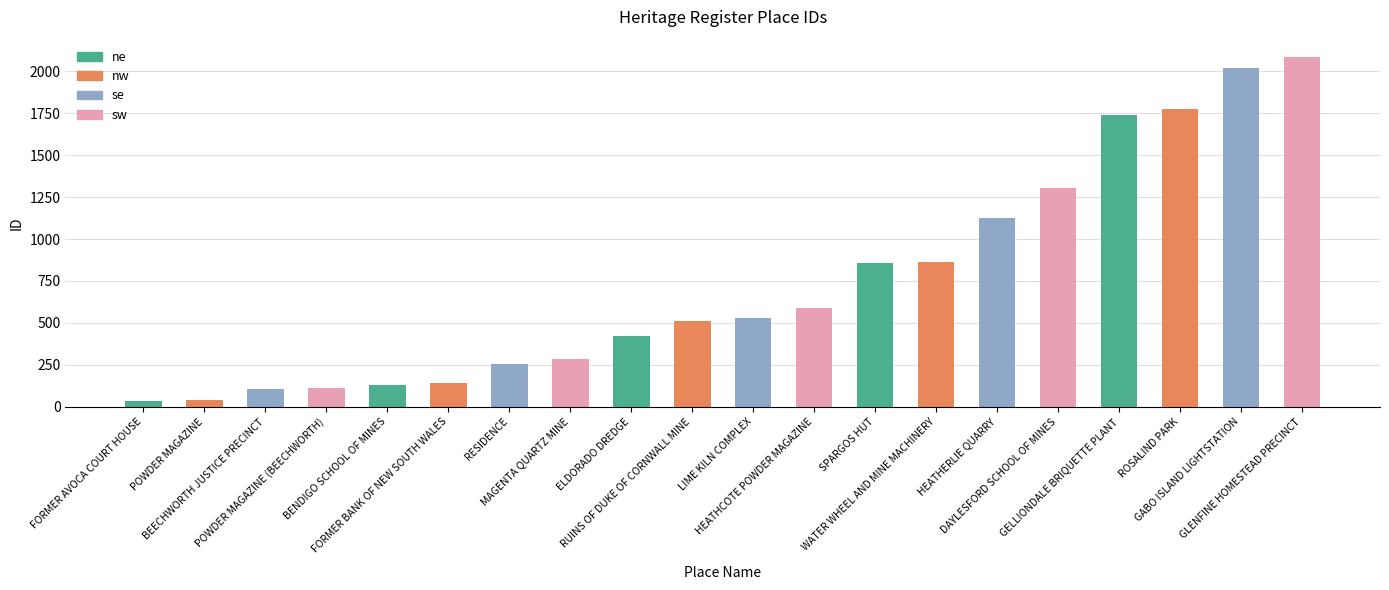

Count the number of data series in this chart.

1